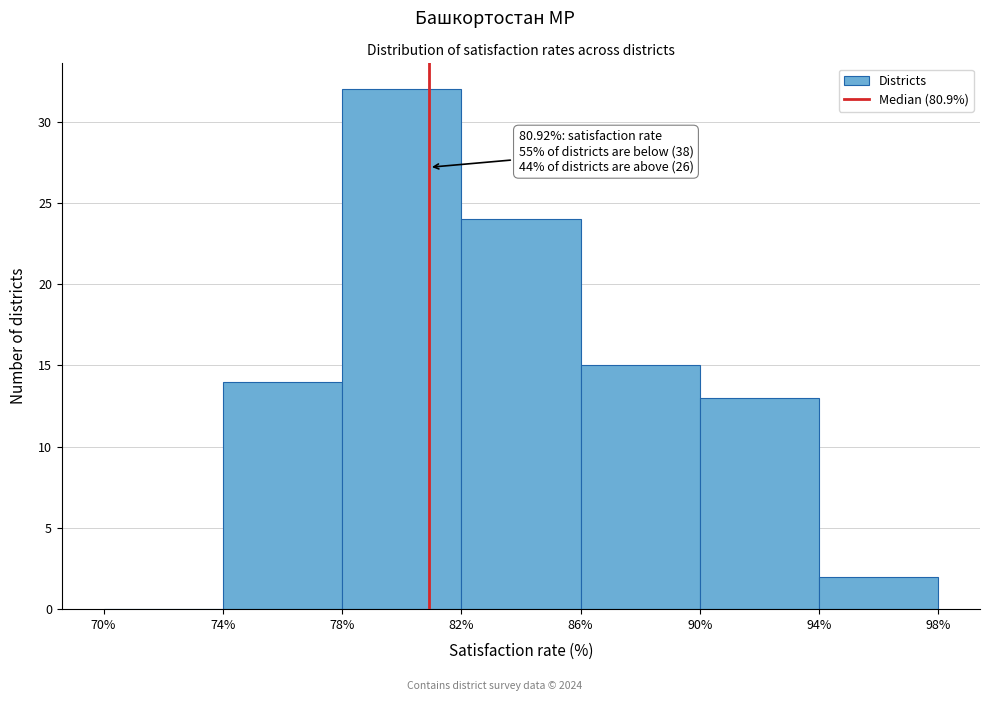

Which range on the x-axis has the tallest bar?

78% to 82%